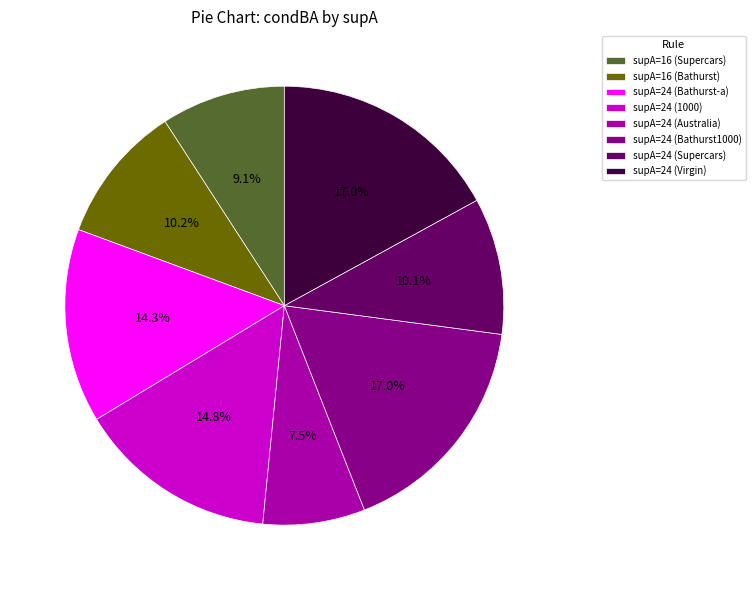

Which has a higher value, supA=24 (Virgin) or supA=16 (Supercars)?

supA=24 (Virgin)